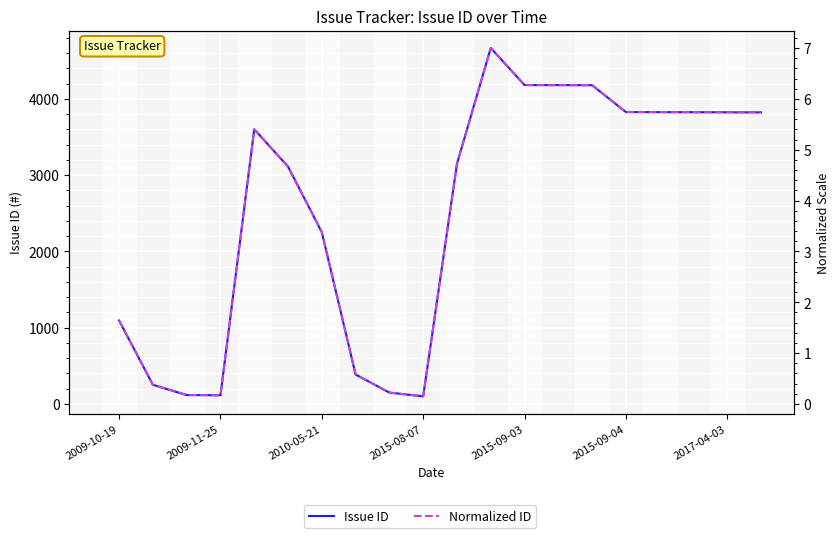

Where does the Issue ID series first go above 3602?

11